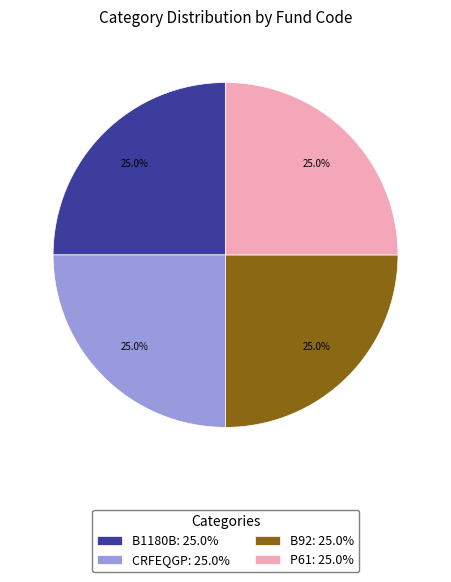

What is the ratio of the value at CRFEQGP: 25.0% to the value at B1180B: 25.0%?

1.0